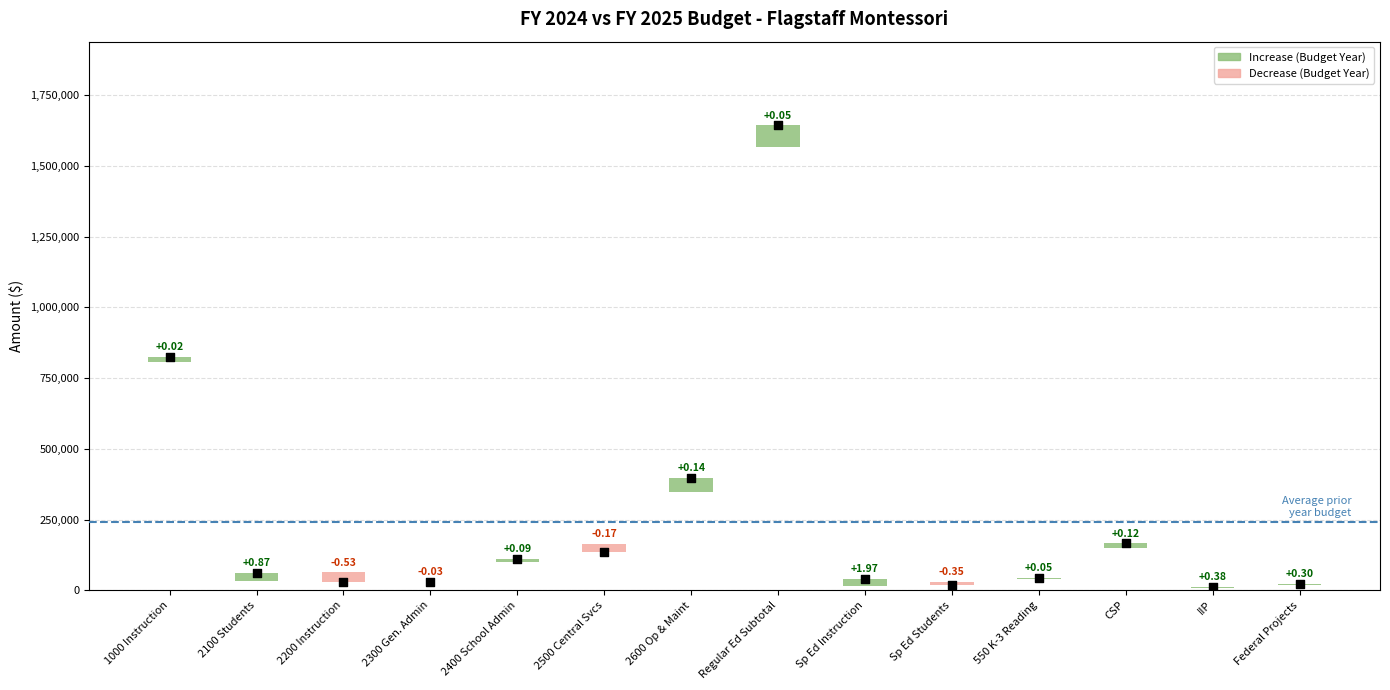

What is the total value across all series at budget_year?

94386